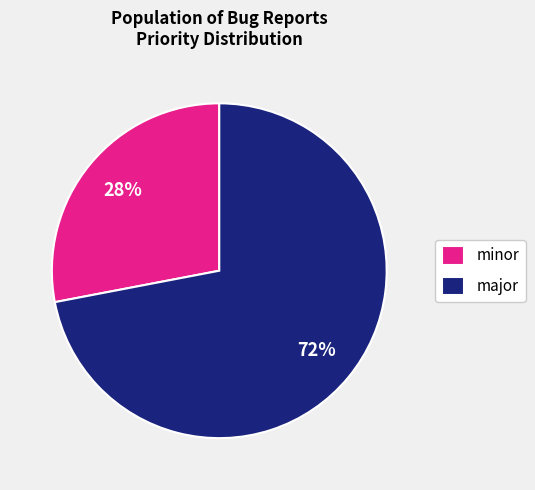

To the nearest percent, what portion does minor represent?

28%